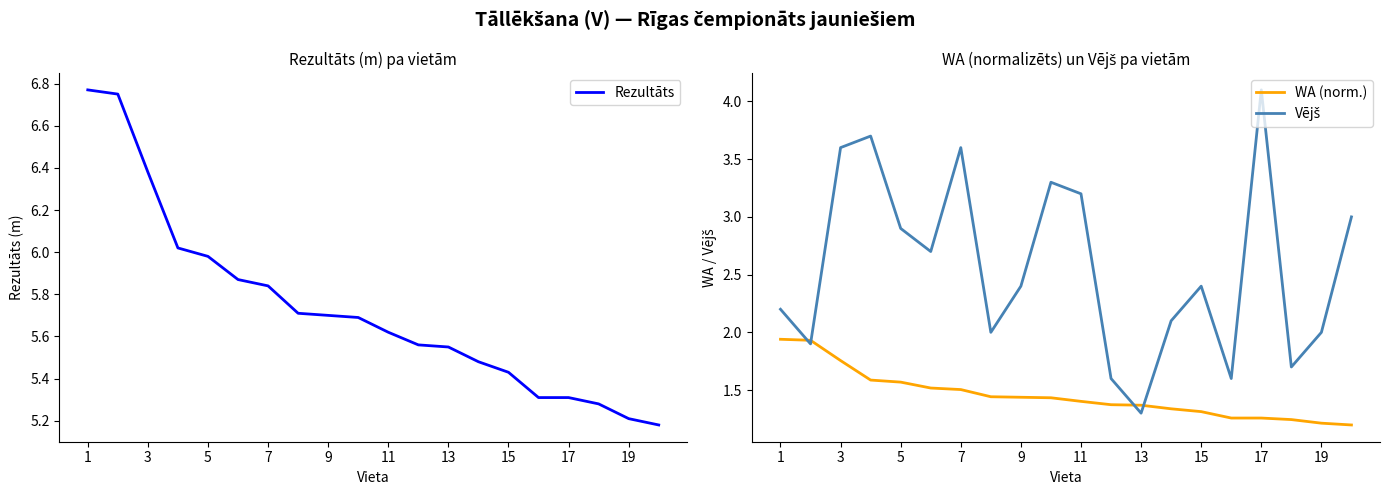

True or false: WA (norm.) has a value of 0.4 at 5.

False